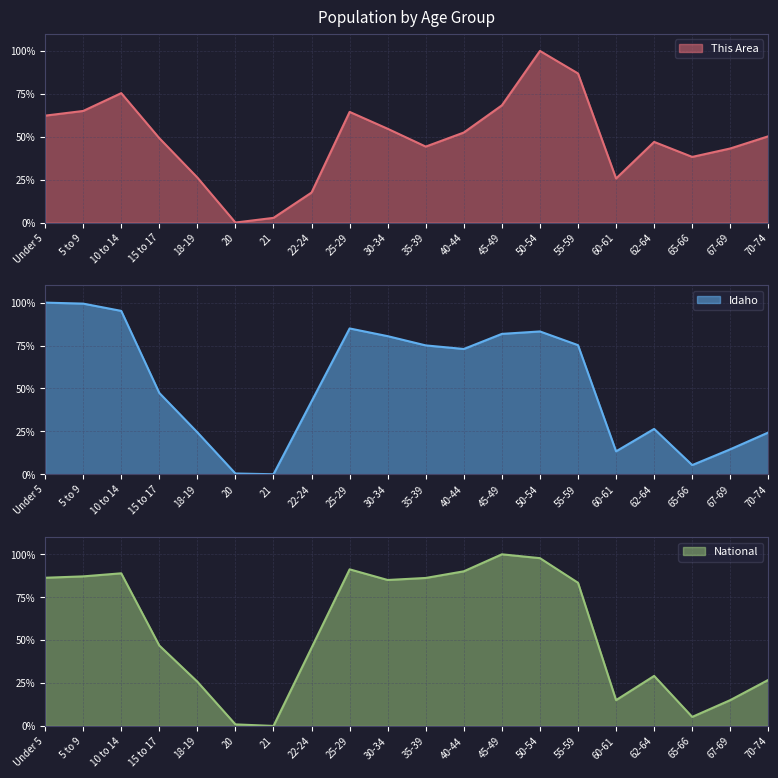

Reading left to right, list all the values displayed in this chart.

This Area: Under 5=62.3	5 to 9=65.0	10 to 14=75.4	15 to 17=49.2	18-19=26.2	20=0.0	21=2.7	22-24=17.5	25-29=64.5	30-34=54.6	35-39=44.3	40-44=52.5	45-49=68.3	50-54=100.0	55-59=86.9	60-61=25.7	62-64=47.0	65-66=38.3	67-69=43.2	70-74=50.3
Idaho: Under 5=100.0	5 to 9=99.4	10 to 14=95.2	15 to 17=47.4	18-19=24.4	20=0.4	21=0.0	22-24=42.5	25-29=85.0	30-34=80.5	35-39=75.1	40-44=73.0	45-49=81.8	50-54=83.2	55-59=75.2	60-61=13.3	62-64=26.4	65-66=5.3	67-69=14.5	70-74=24.3
National: Under 5=86.3	5 to 9=87.1	10 to 14=88.9	15 to 17=46.9	18-19=25.8	20=0.9	21=0.0	22-24=45.5	25-29=91.2	30-34=85.0	35-39=86.2	40-44=90.1	45-49=100.0	50-54=97.8	55-59=83.4	60-61=15.0	62-64=29.1	65-66=5.3	67-69=15.0	70-74=26.8